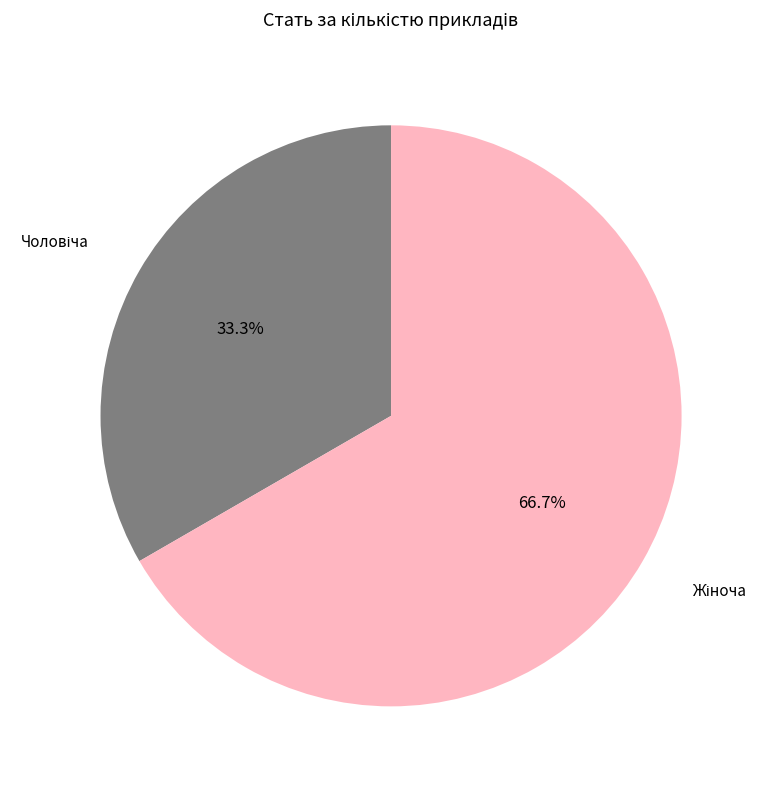

Is there any slice that represents more than half of the pie?

Yes